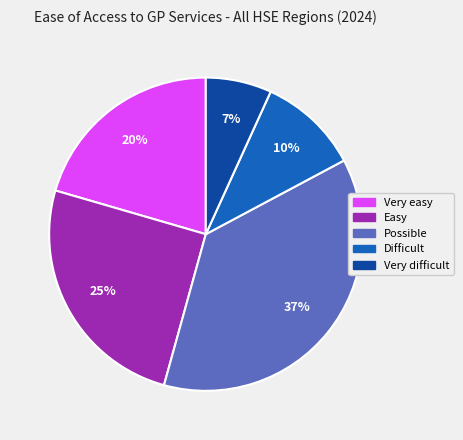

Which has a higher value, Very difficult or Difficult?

Difficult